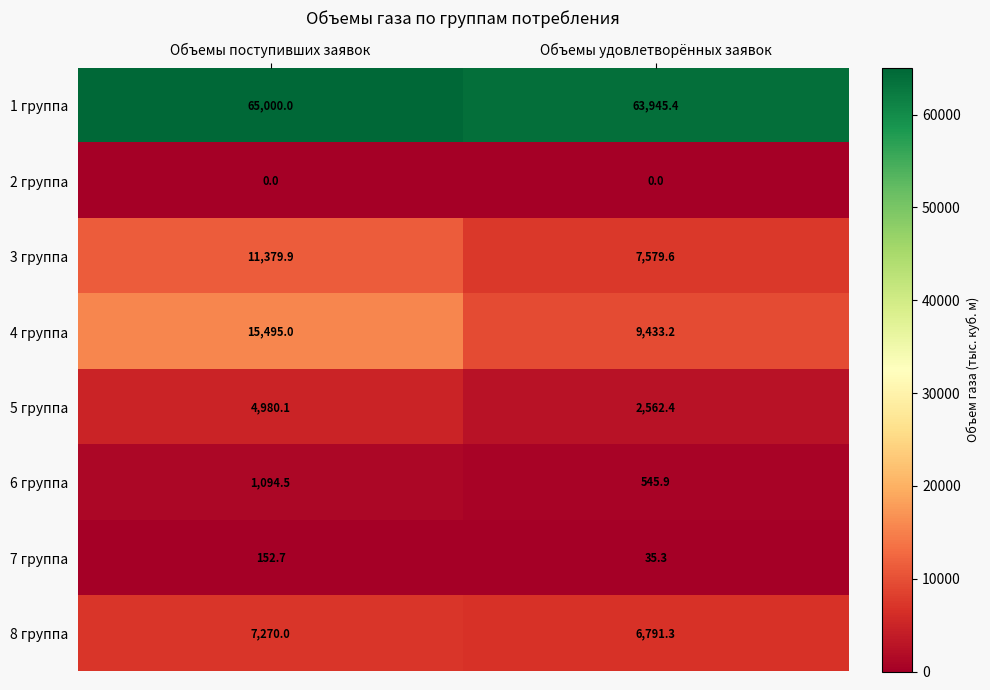

What is the average value of the 1 группа series?

64472.7